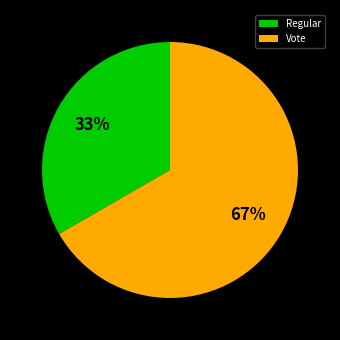

To the nearest percent, what is the average slice percentage?

50%